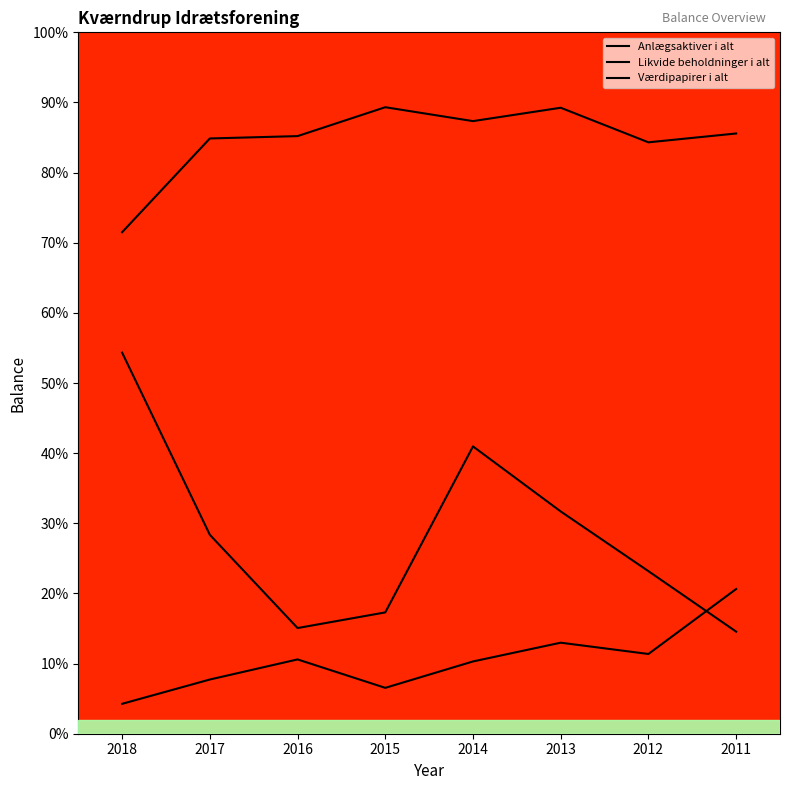

Does the chart have visible grid lines?

No